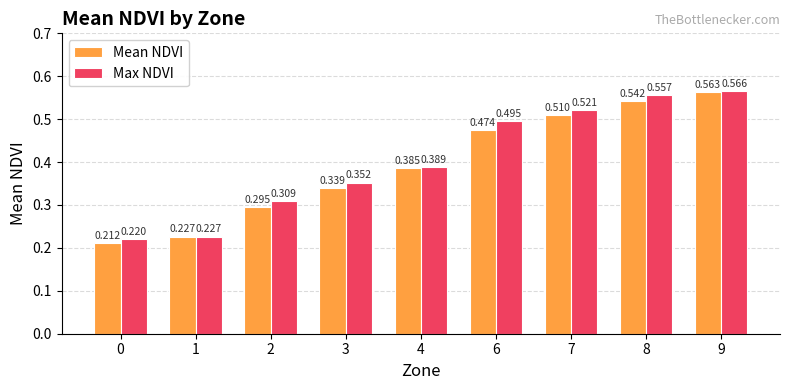

List the series in order of their overall mean, highest first.

Max NDVI, Mean NDVI